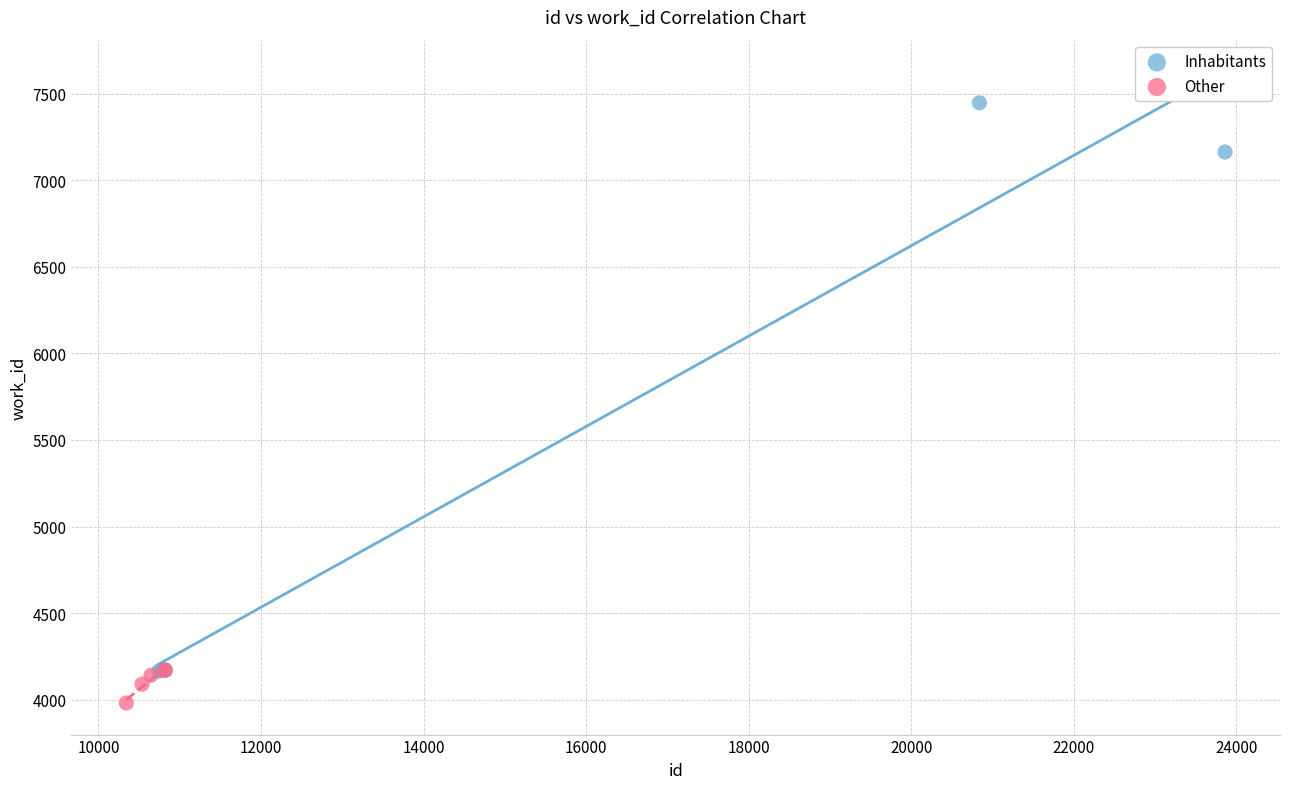

Which series has the largest Y range (max minus min)?

Inhabitants